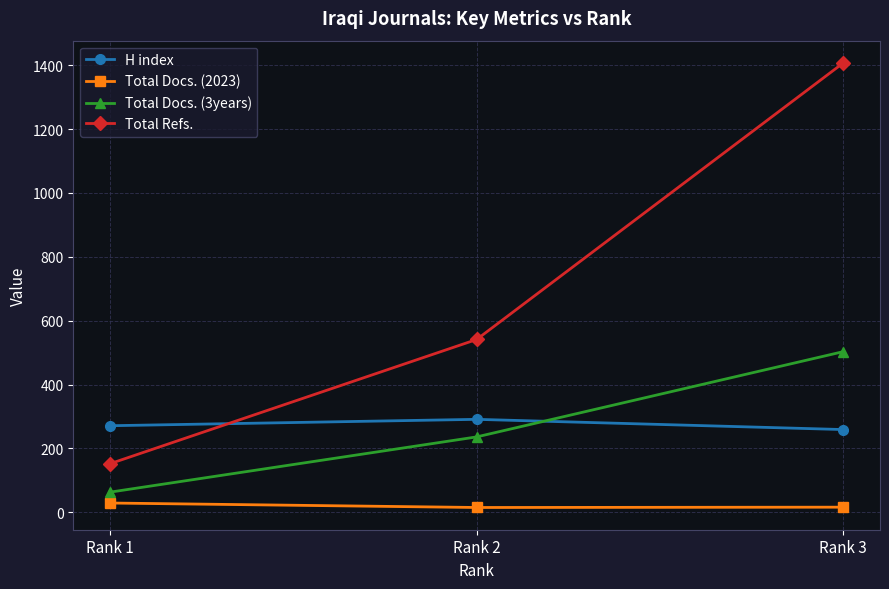

How many H index values are between 259 and 291?

3